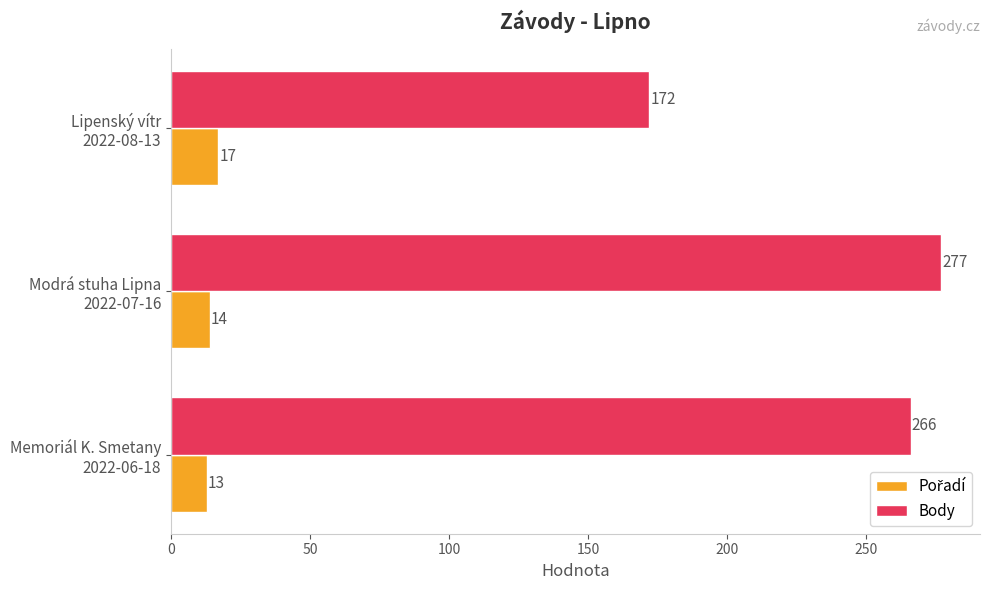

What is the sum of all Body values?

715